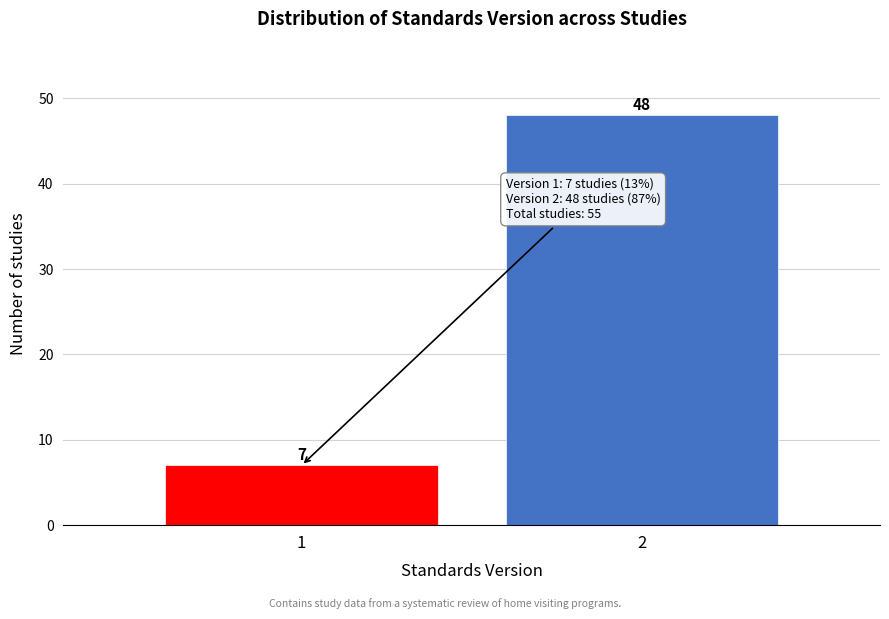

Reading left to right, what are all the values shown in this chart?

1=7	2=48